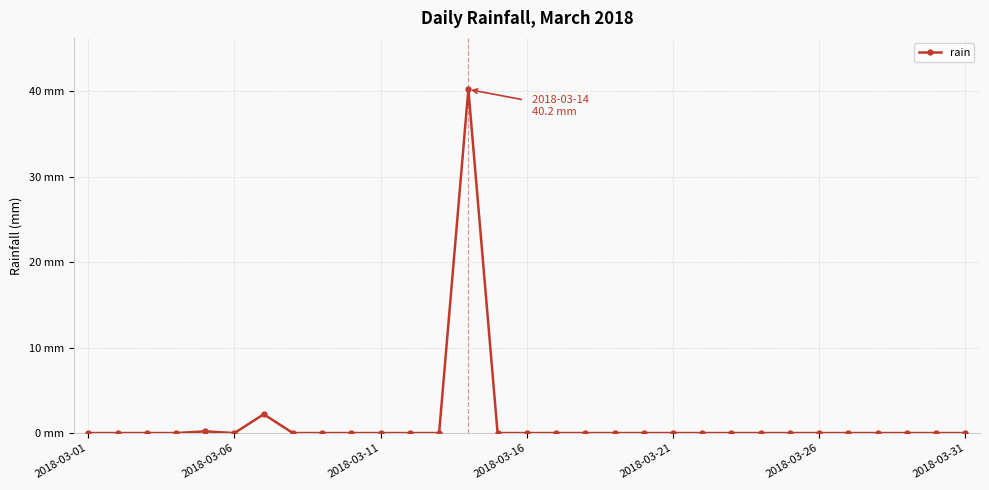

Does the chart have visible grid lines?

Yes